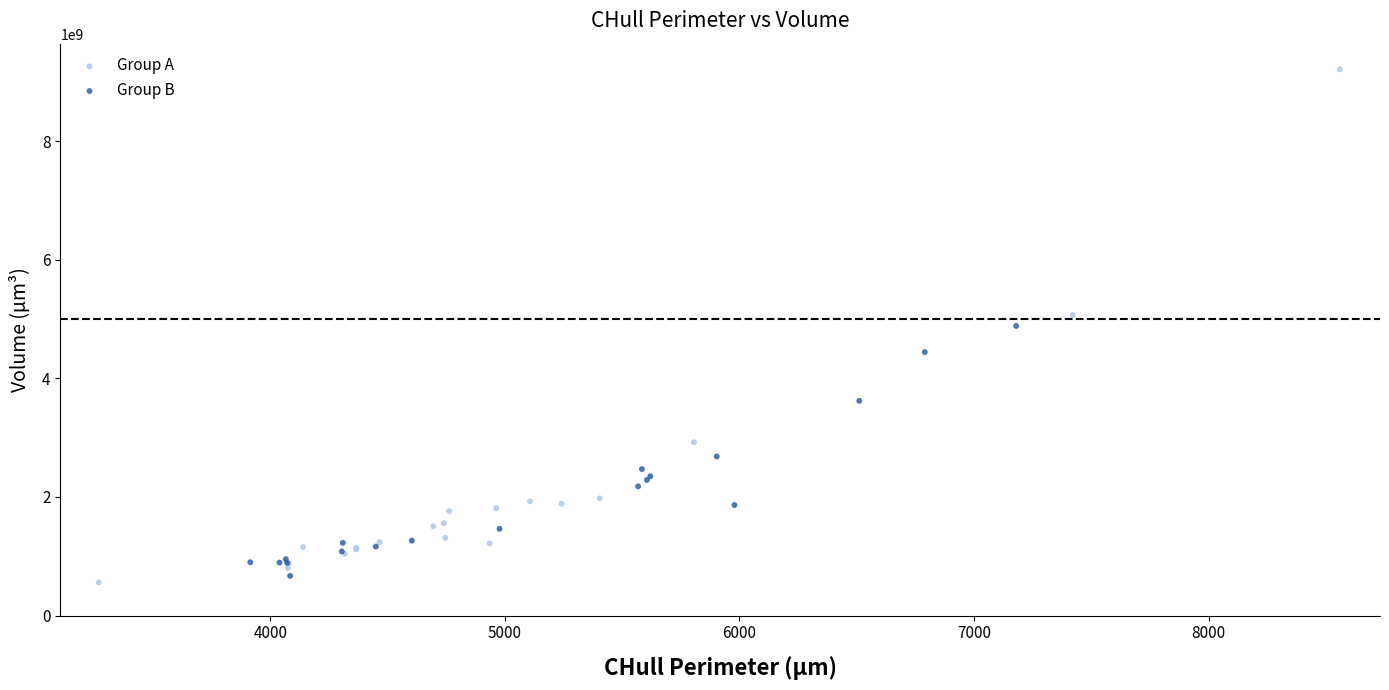

Which series has the widest spread of Y values?

Group A